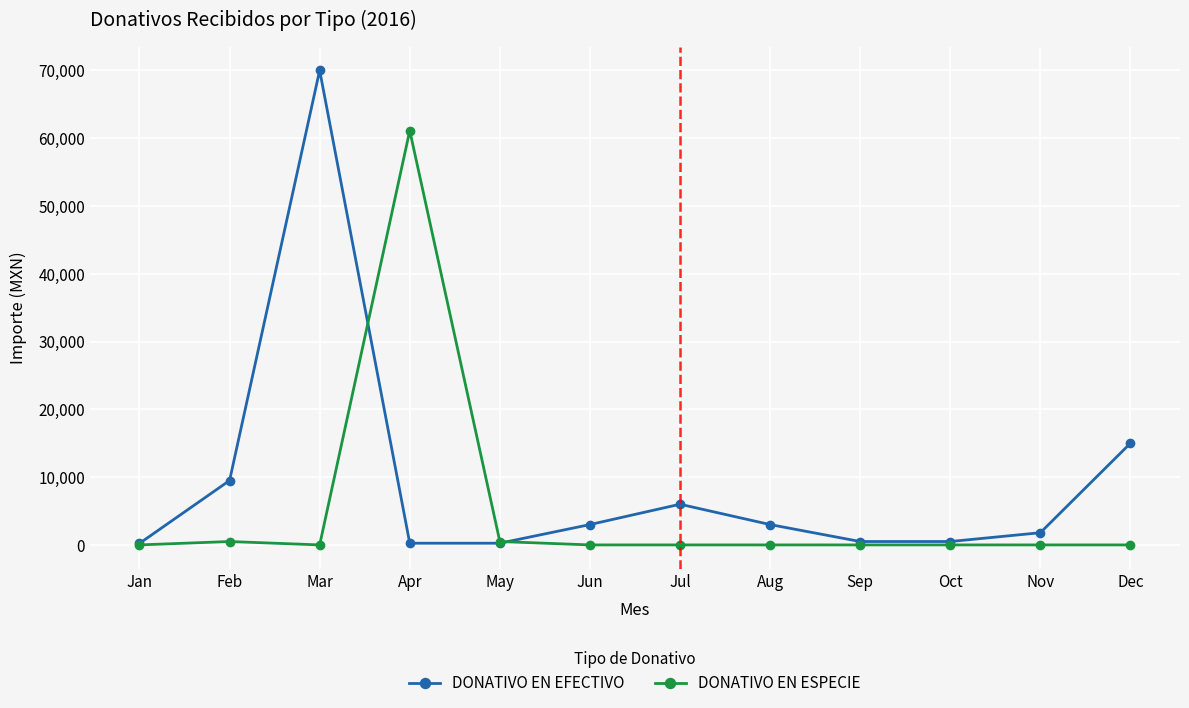

List the series in order of their peak value, highest first.

DONATIVO EN EFECTIVO, DONATIVO EN ESPECIE